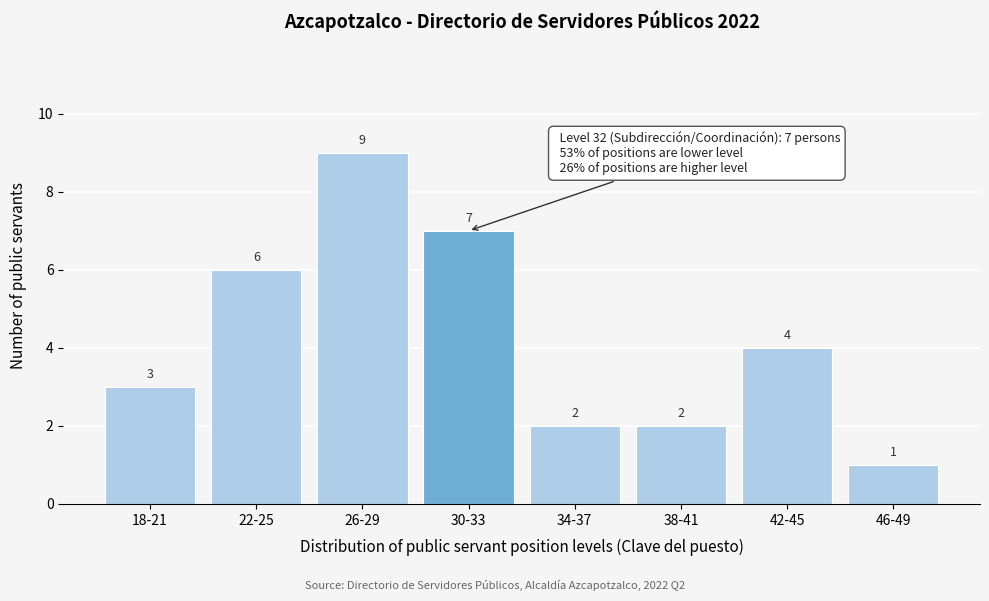

Reading left to right, extract all data points from this chart.

3	6	9	7	2	2	4	1